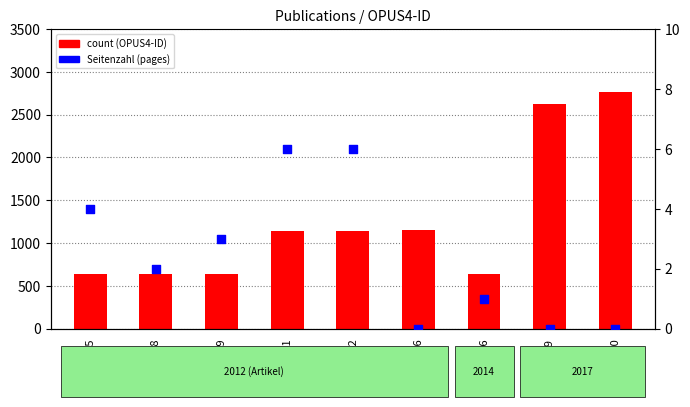

Which series has the largest total across all categories?

count